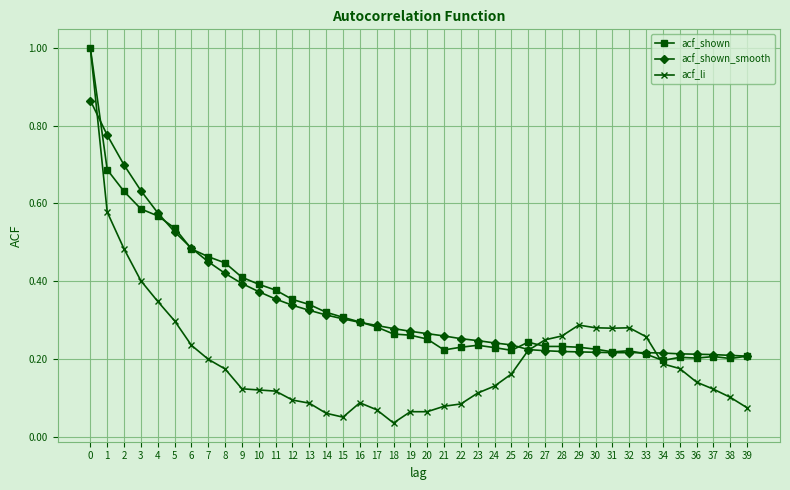

What is the highest value of the acf_shown series?

1.0